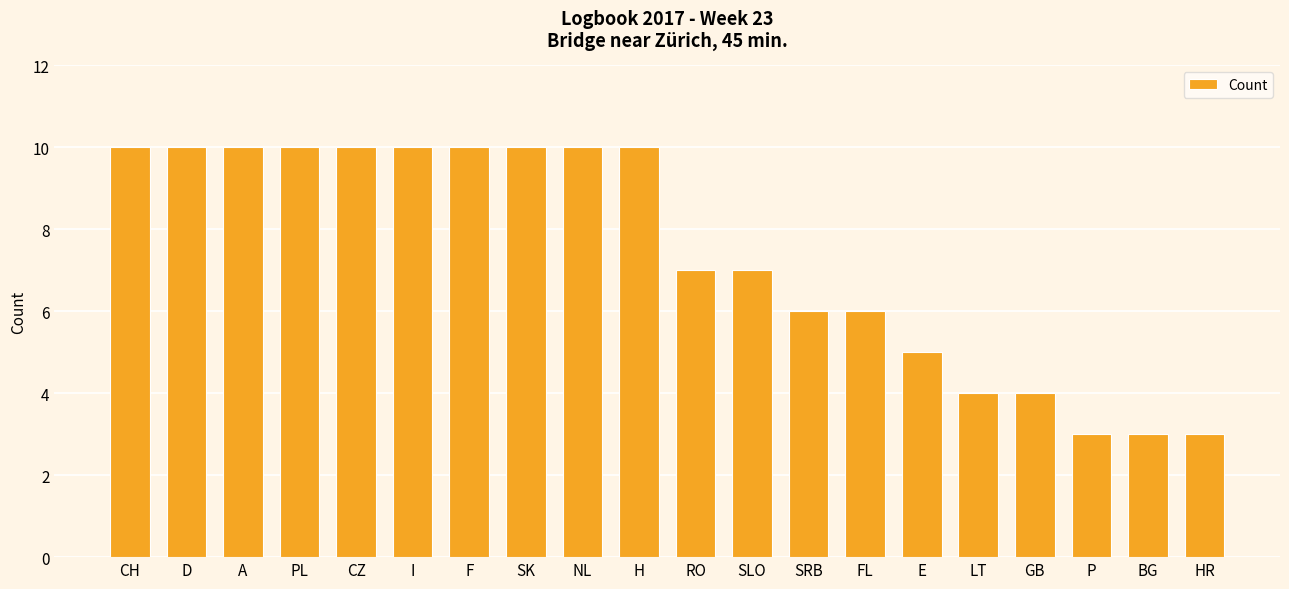

What is the difference between the second highest and minimum values?

7